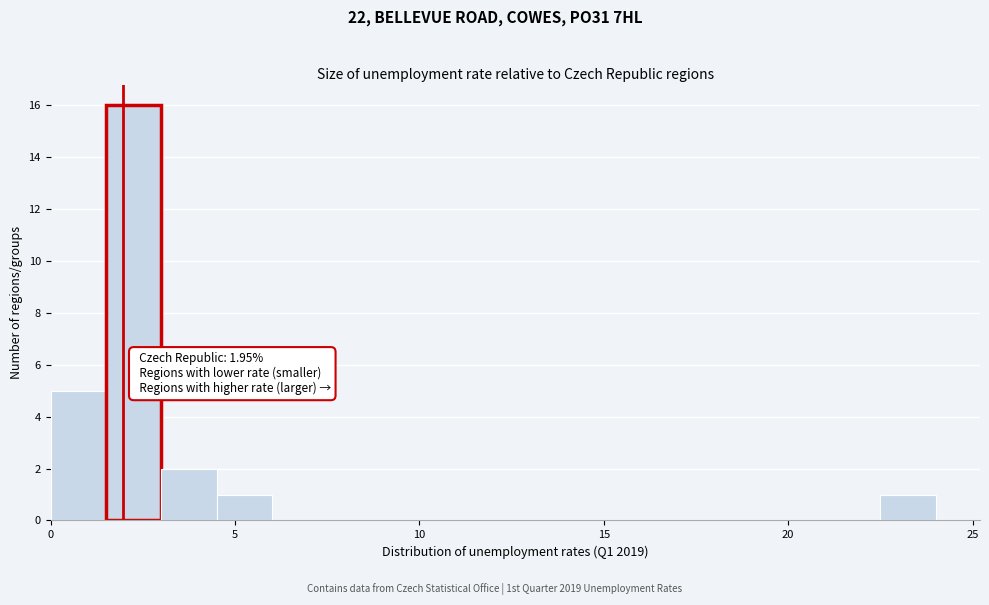

Read against the x-axis, roughly where is the centre of the tallest bar?

2.5